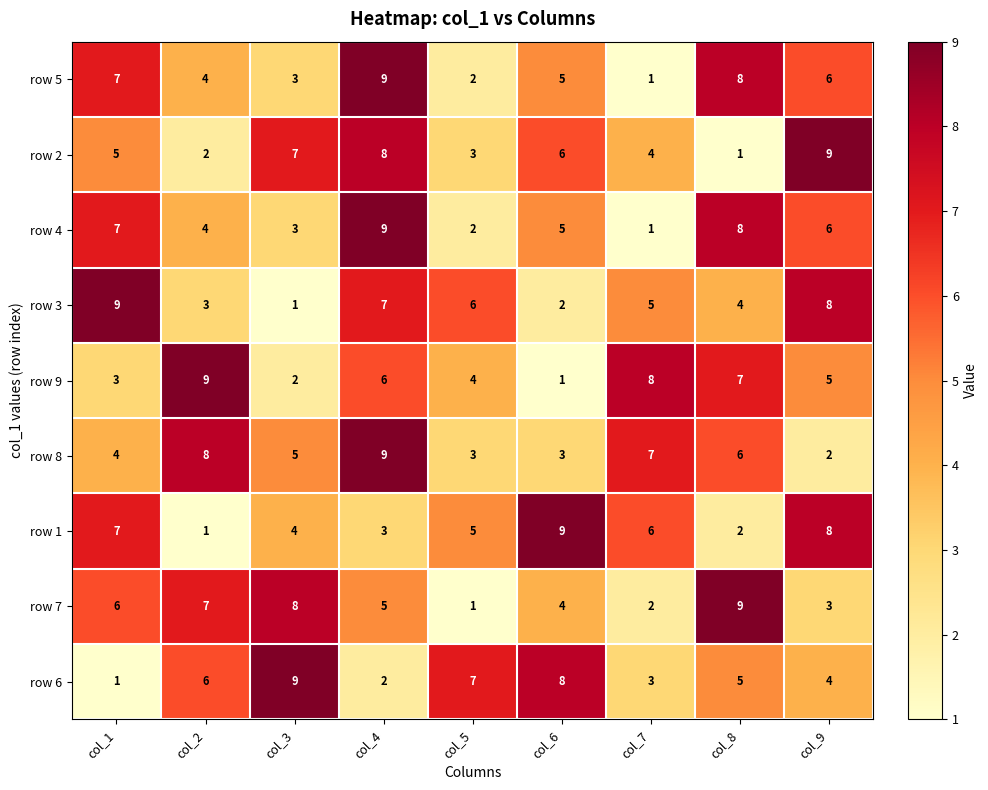

Which series changed the most between col_1 and col_9?

row 2